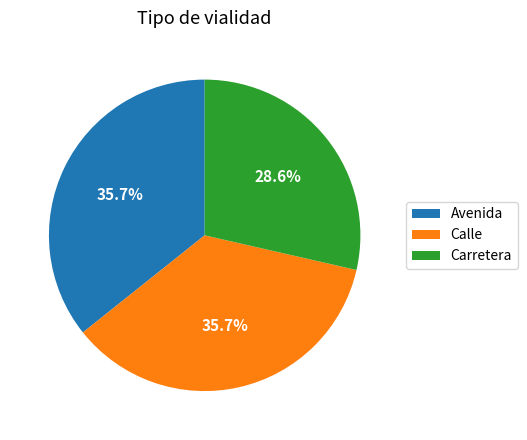

Is there a majority slice in this chart?

No